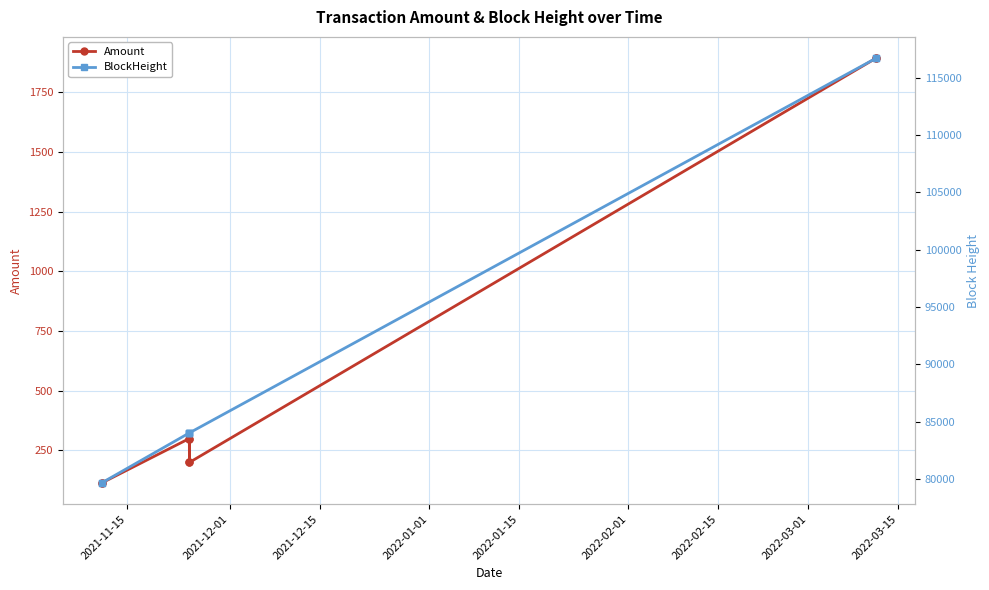

What is the spread (max minus min) of values at 2021-12-01?

79551.0